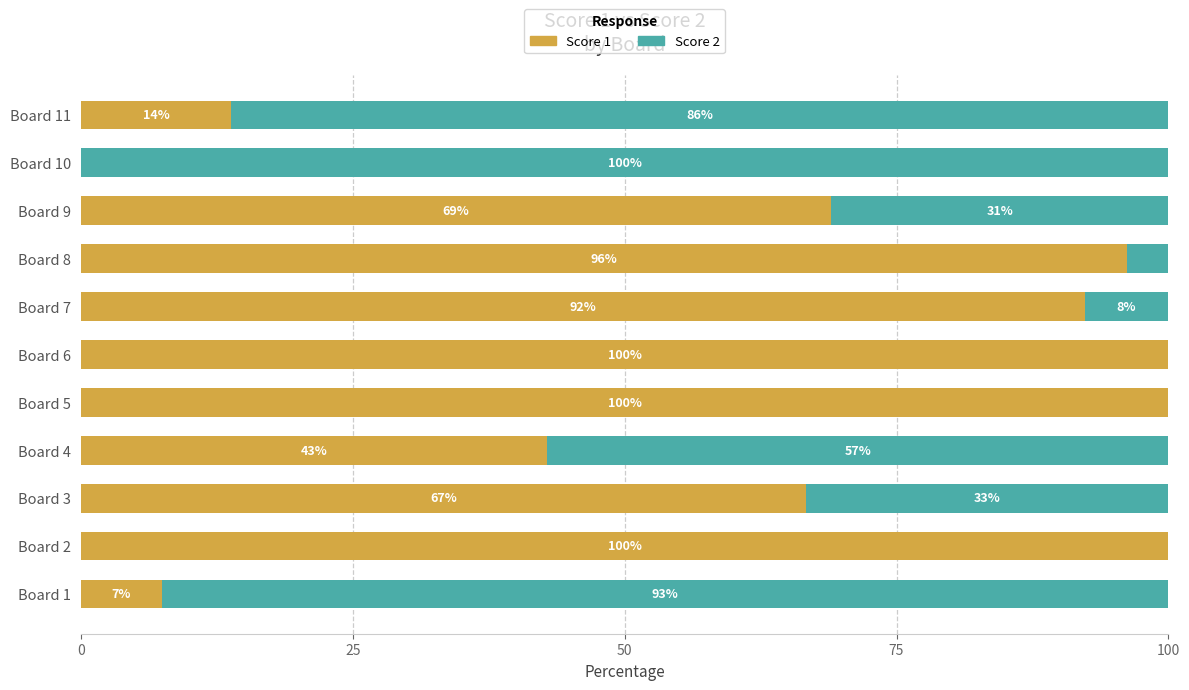

Where is Score 1 nearest to the value 50?

Board 4